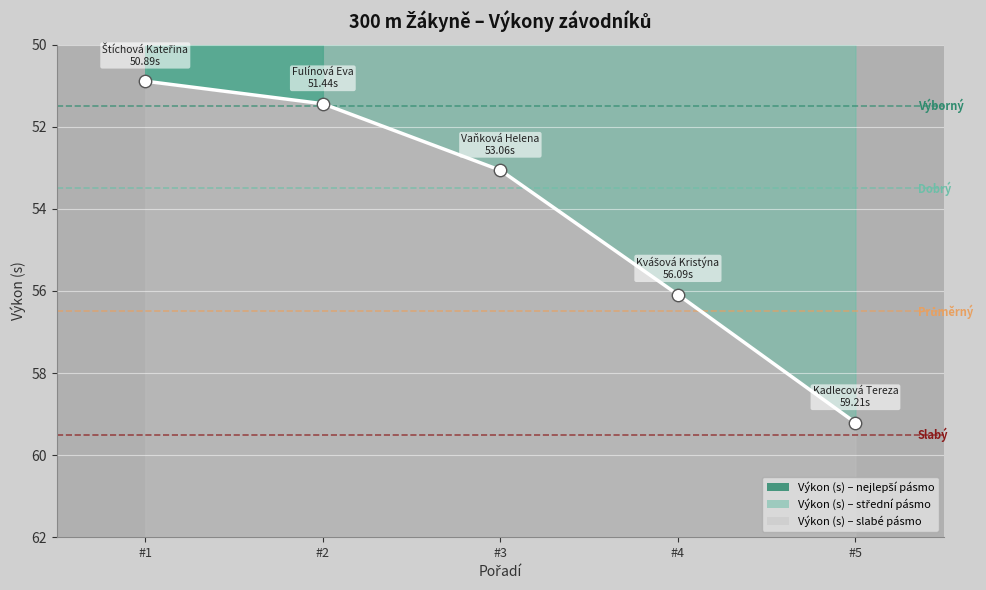

What is the change in value from #2 to #3?

+1.6